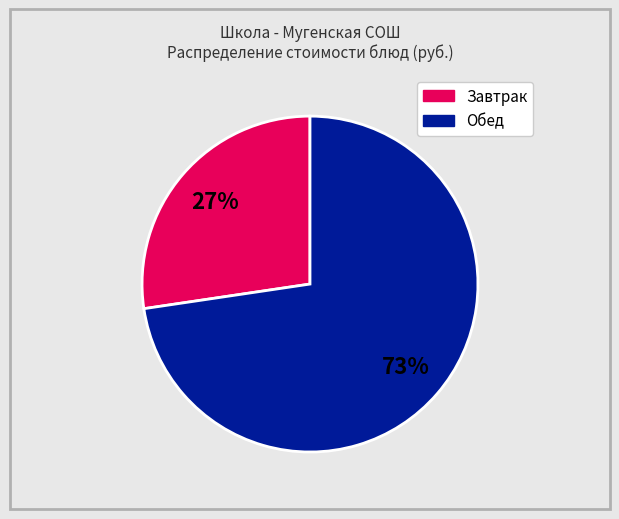

To the nearest percent, what is the average slice percentage?

50%